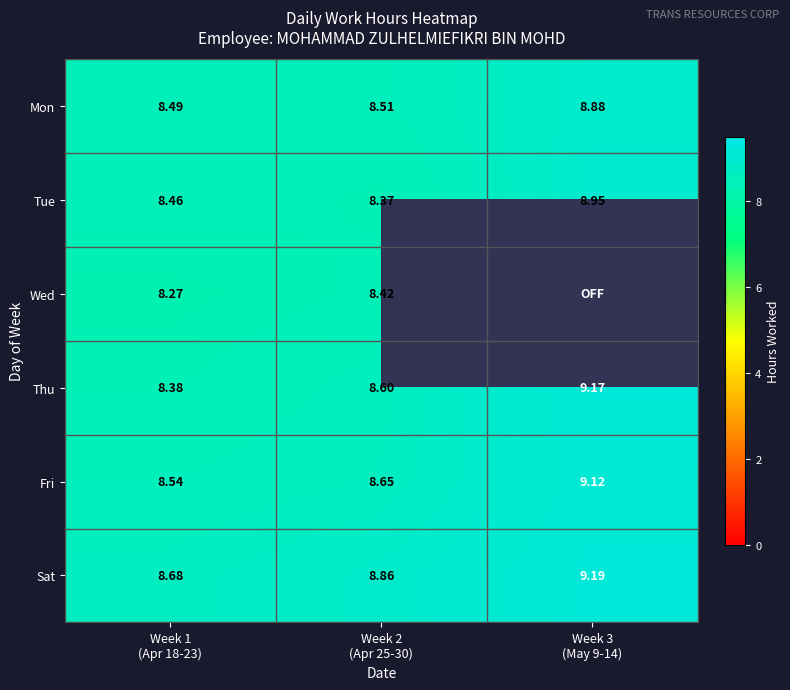

At which category does the chart reach its peak across all series?

Week 3
(May 9-14)